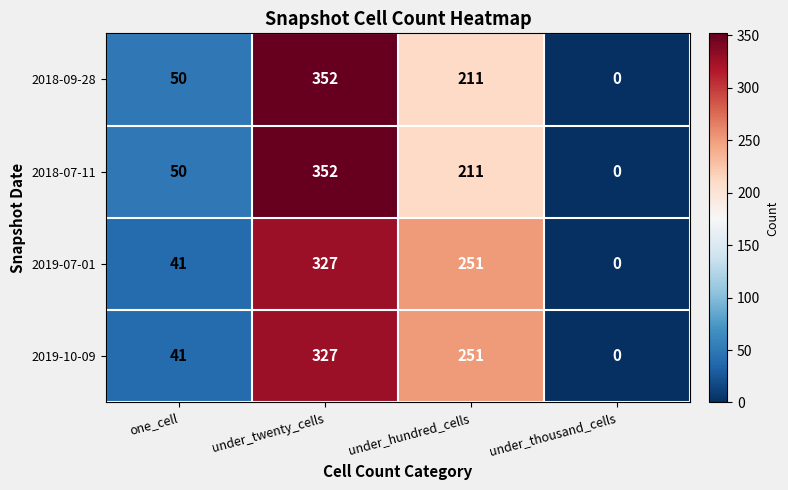

Reading left to right, list all the values displayed in this chart.

2018-09-28: 50	352	211	0
2018-07-11: 50	352	211	0
2019-07-01: 41	327	251	0
2019-10-09: 41	327	251	0